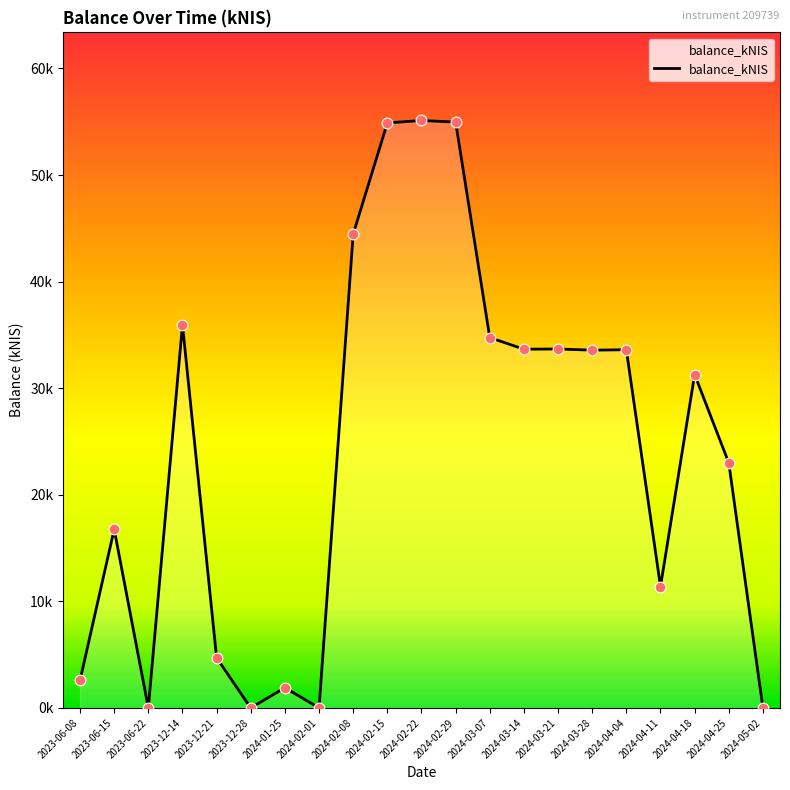

Between 2024-03-07 and 2024-03-28, which is larger?

2024-03-07